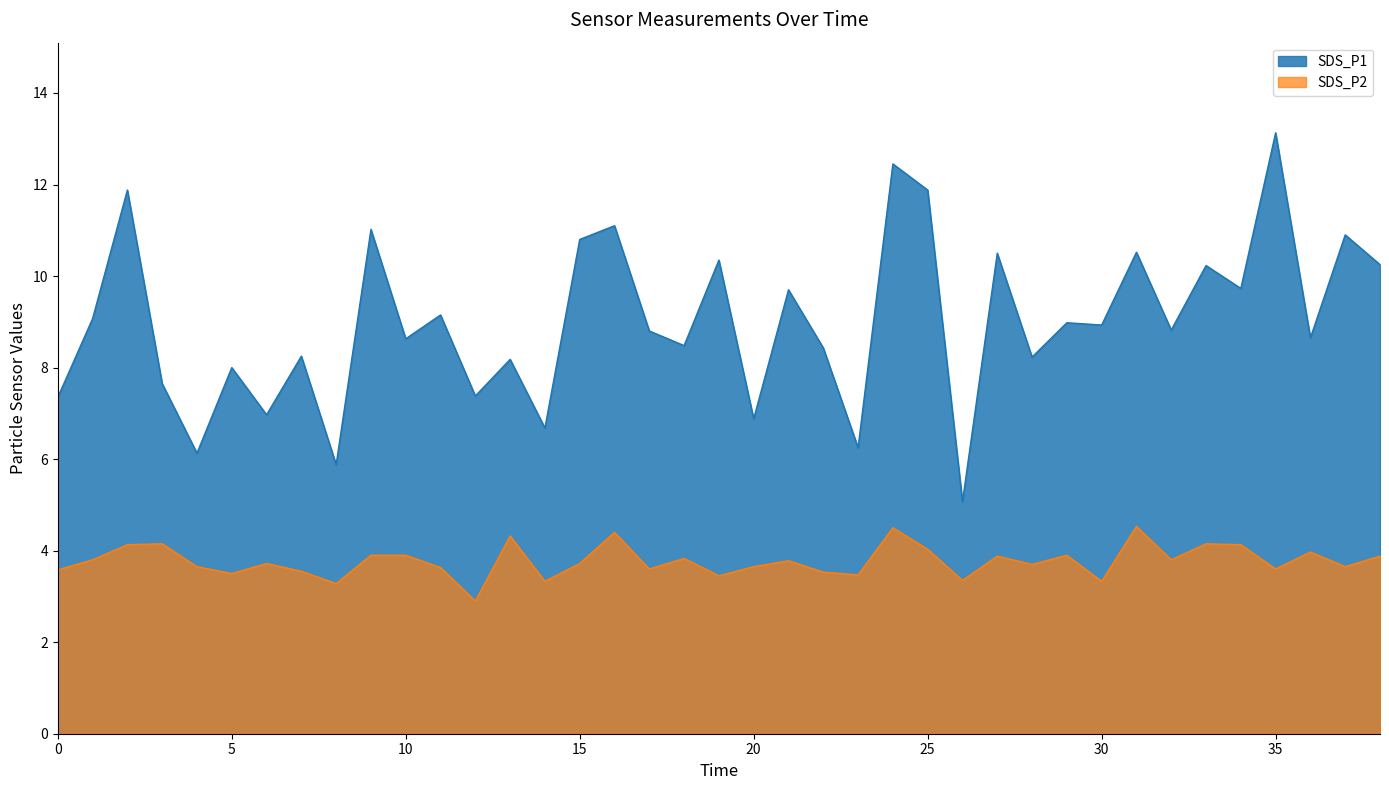

The value of SDS_P1 at 29 is 9.0. True or false?

True